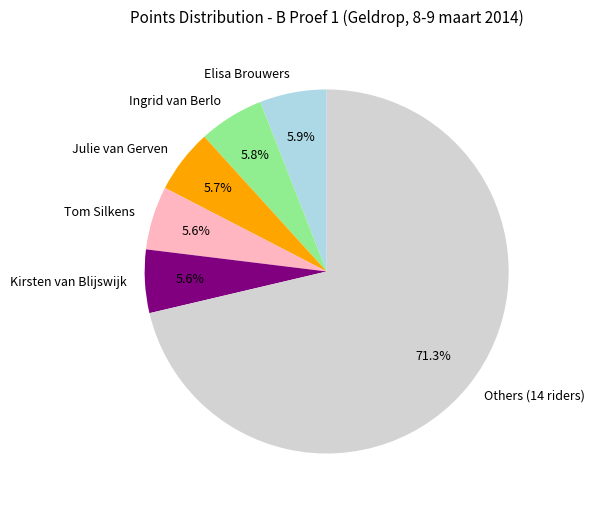

What portion of the pie excludes Kirsten van Blijswijk?

94.4%